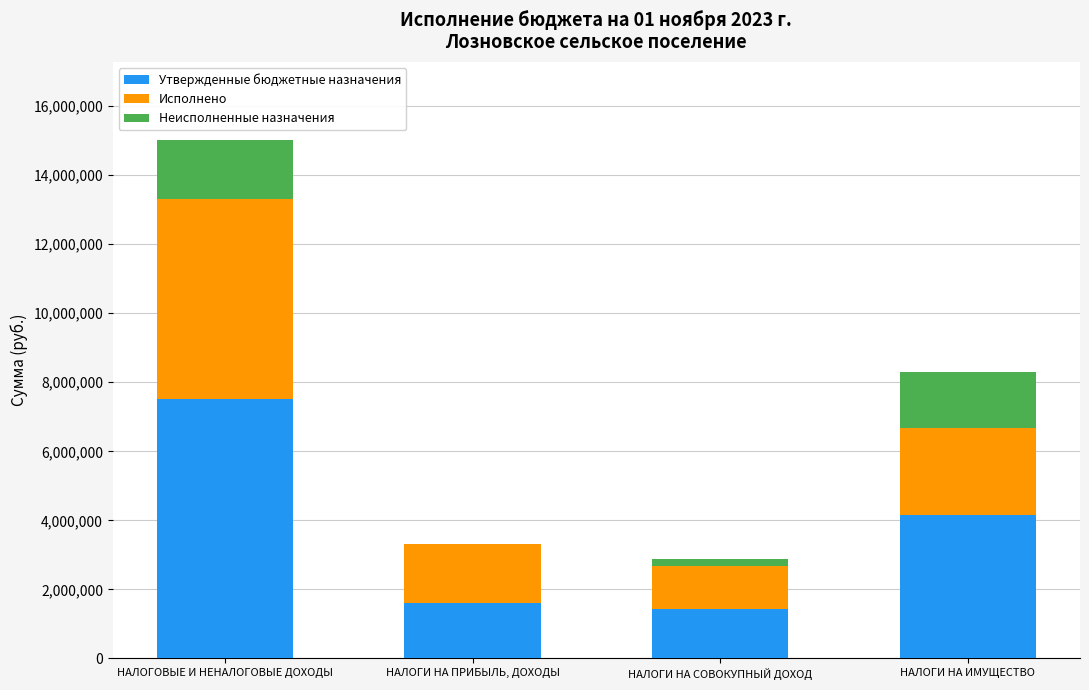

Reading left to right, list the values for the Утвержденные бюджетные назначения series.

НАЛОГОВЫЕ И НЕНАЛОГОВЫЕ ДОХОДЫ=7513000.0	НАЛОГИ НА ПРИБЫЛЬ, ДОХОДЫ=1617000.0	НАЛОГИ НА СОВОКУПНЫЙ ДОХОД=1436800.0	НАЛОГИ НА ИМУЩЕСТВО=4151000.0